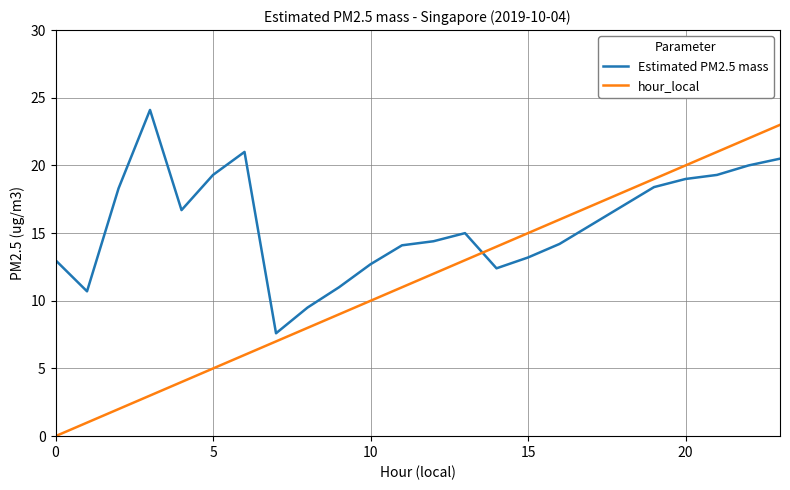

List the series in order of their overall mean, lowest first.

hour_local, Estimated PM2.5 mass